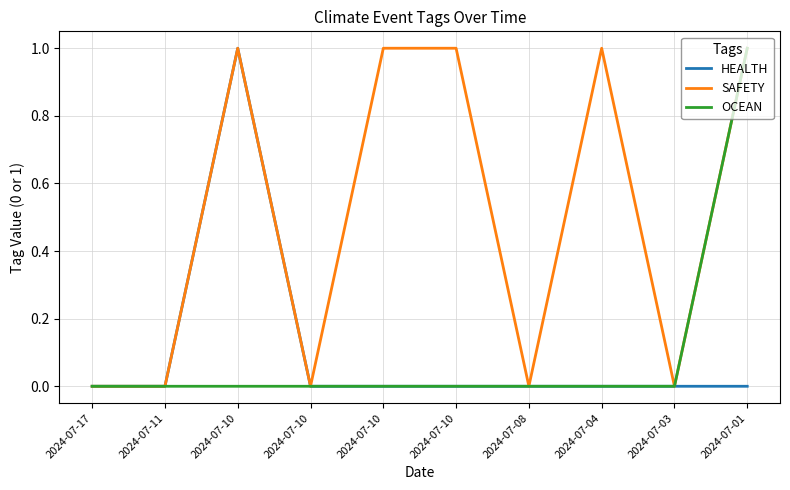

What is the total value across all series at 2024-07-10?

2